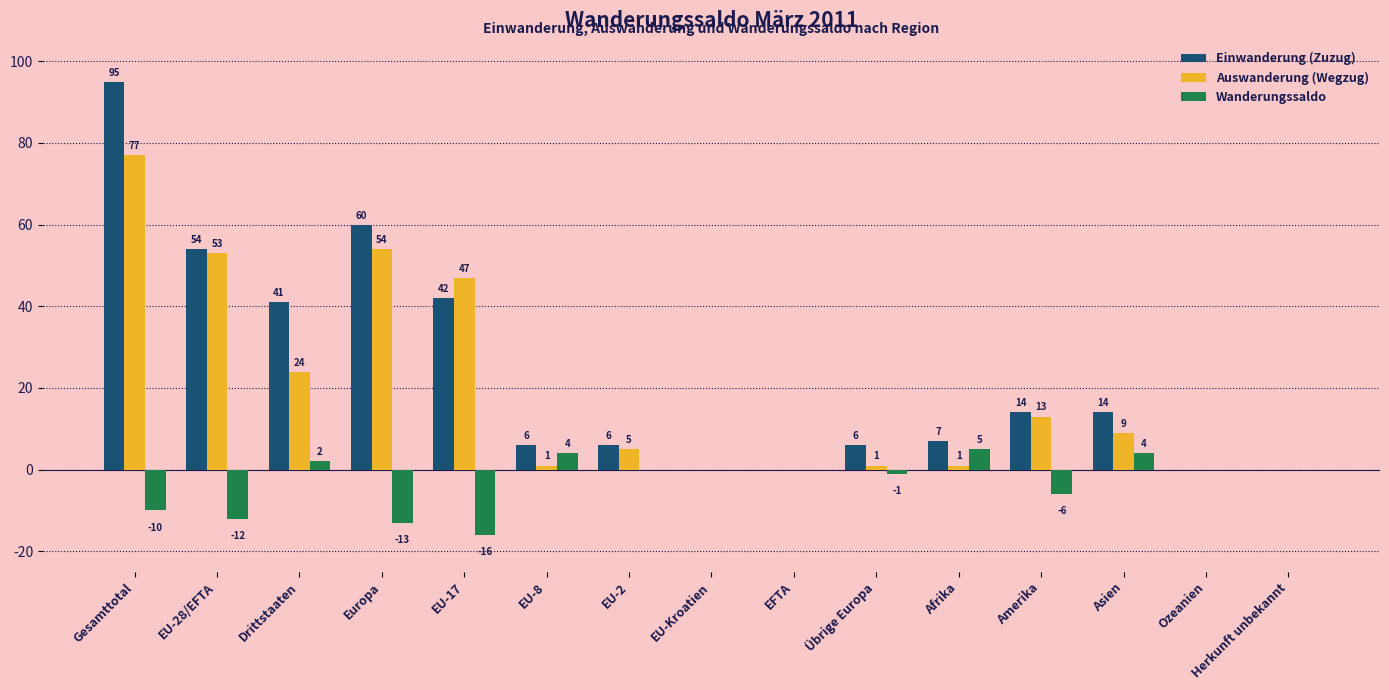

What is the maximum value for Auswanderung (Wegzug)?

77